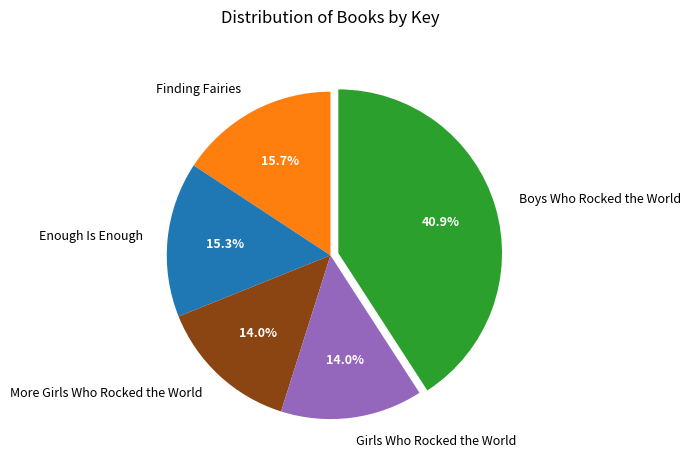

Between Boys Who Rocked the World and More Girls Who Rocked the World, which is larger?

Boys Who Rocked the World